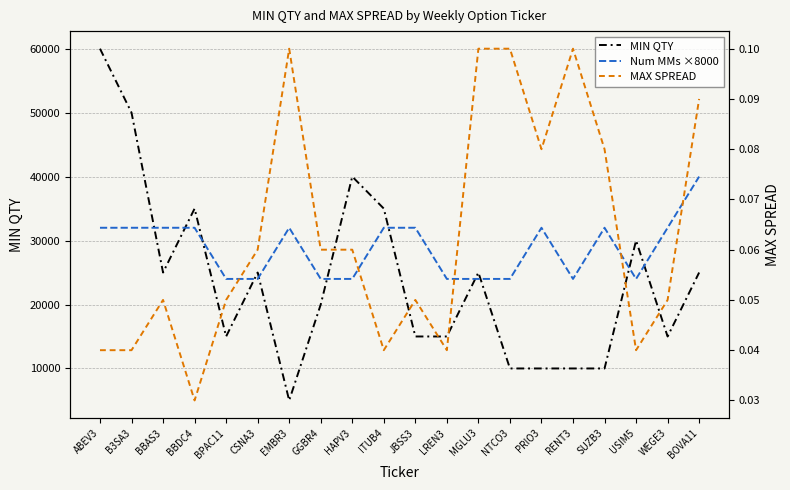

How many times do Num MMs ×8000 and MIN QTY cross each other?

11